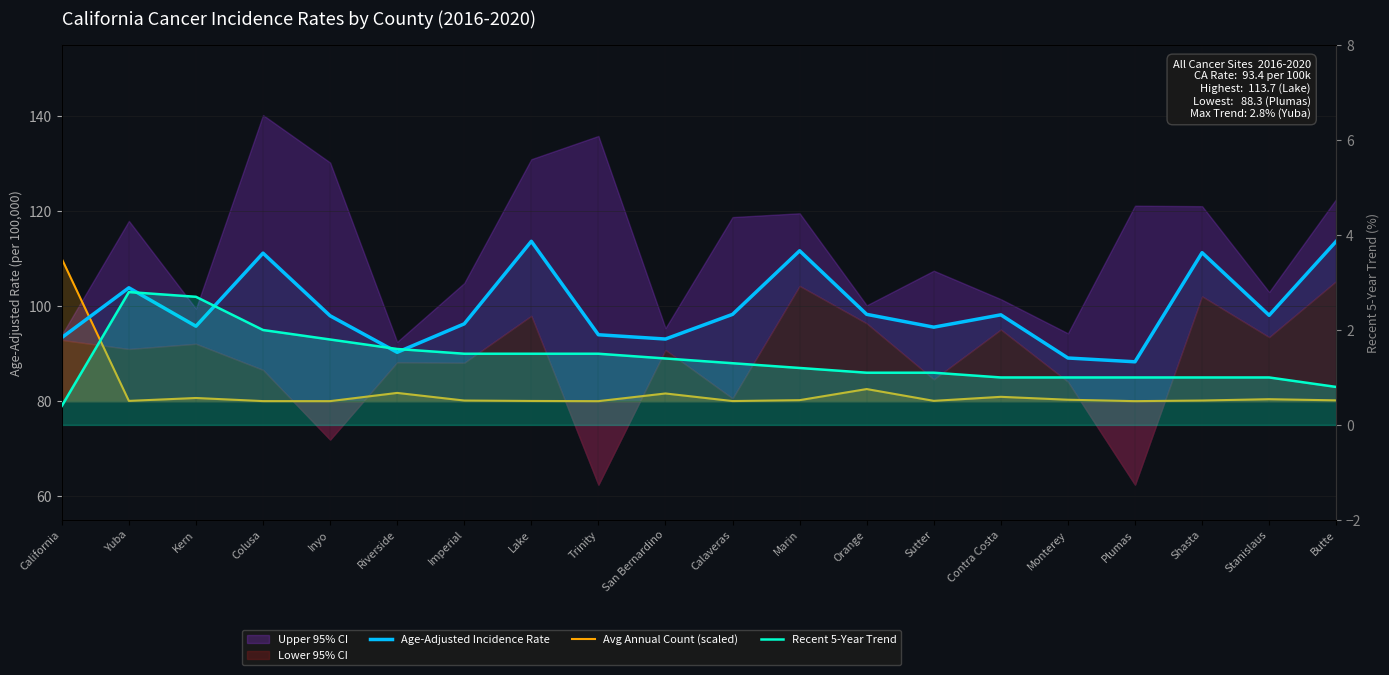

What is the value of the Age-Adjusted Incidence Rate point at the 19th from the left?

98.1